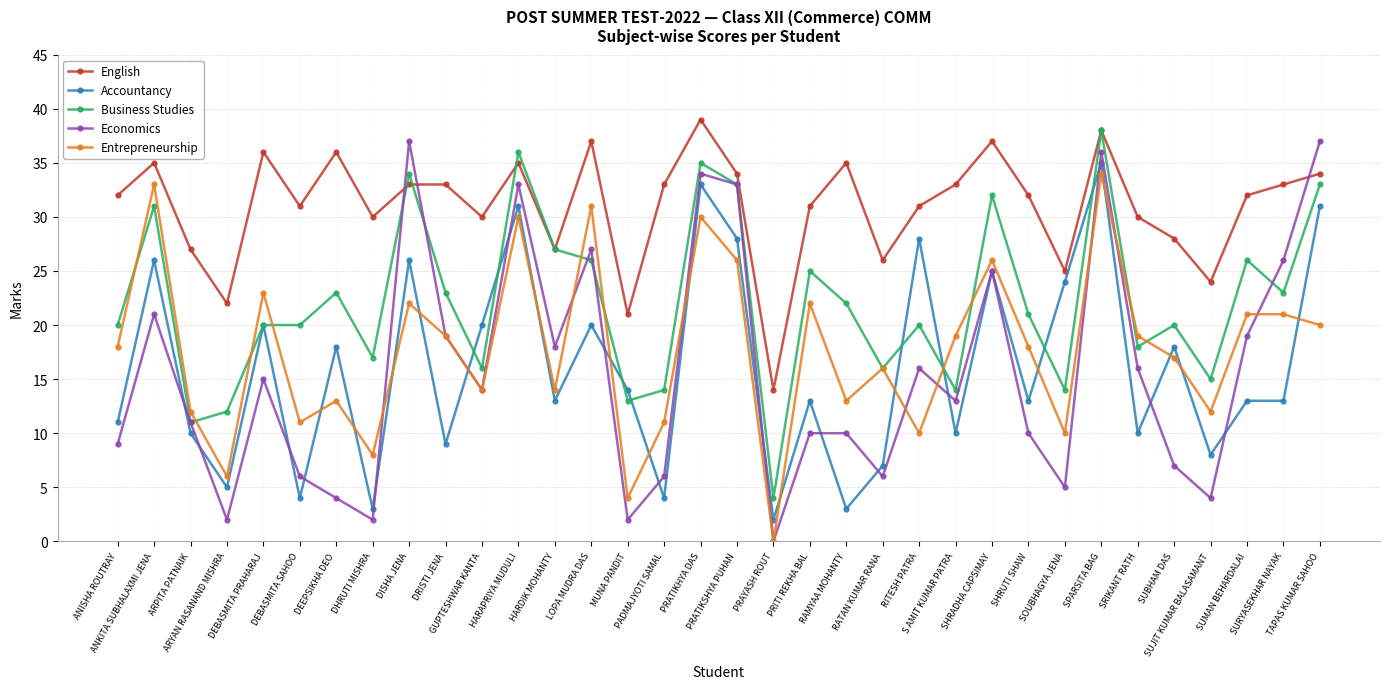

How many data points does each series have?

34